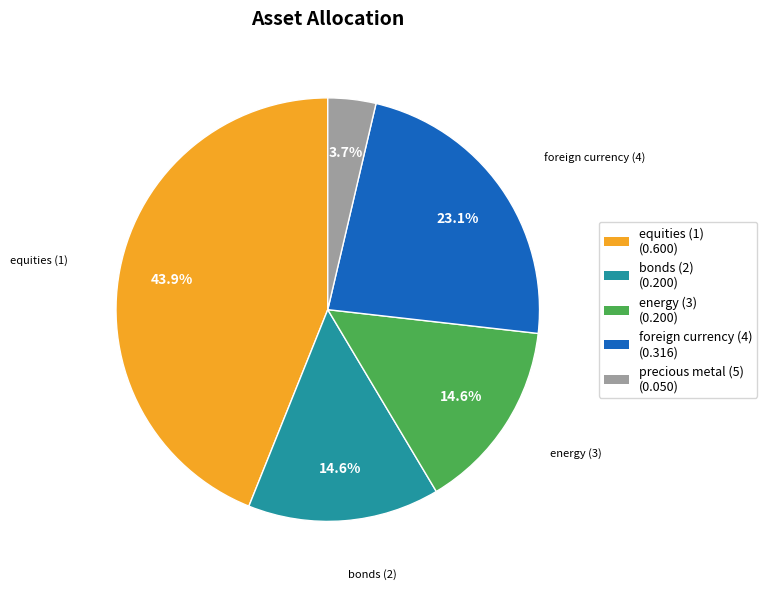

What portion of the pie excludes equities (1)?

56.1%